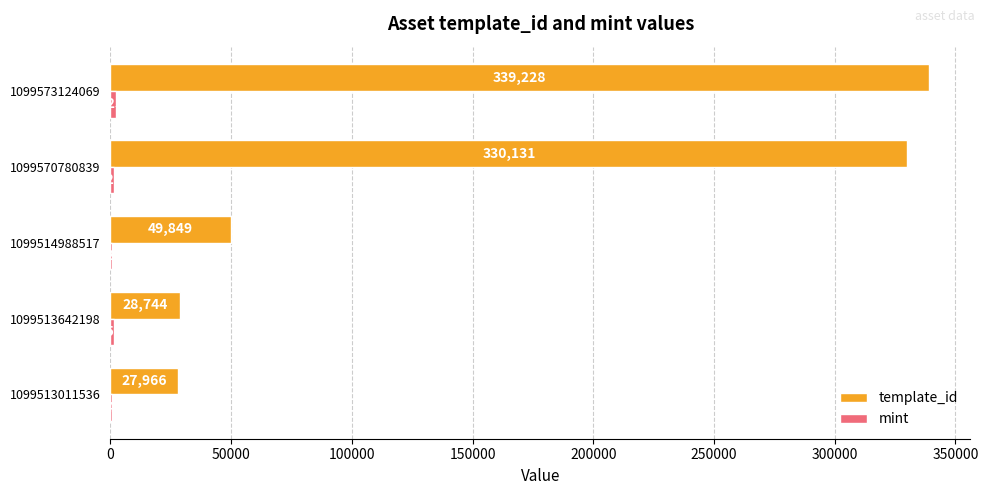

Between 1099513642198 and 1099573124069, which series saw the biggest shift?

template_id